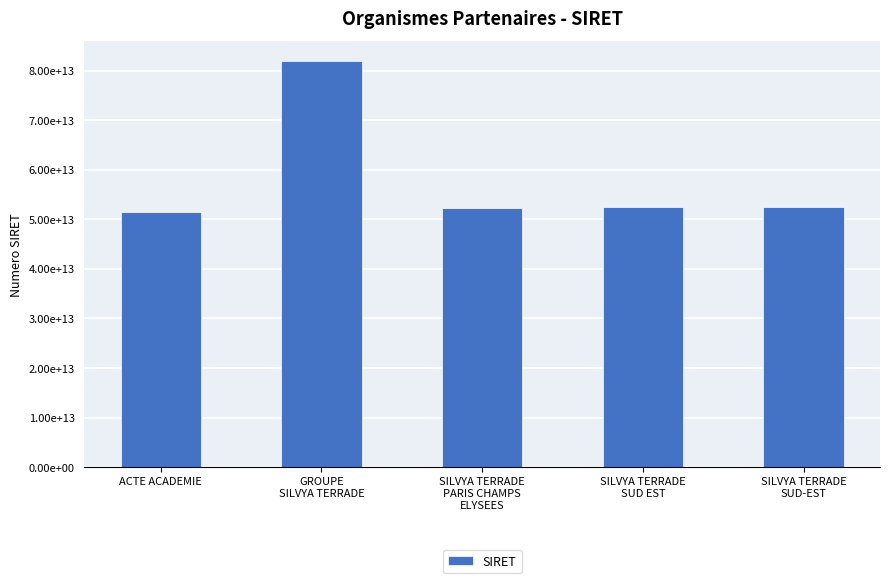

Reading left to right, what are all the values shown in this chart?

ACTE ACADEMIE=51519720000022	GROUPE
SILVYA TERRADE=81891636300026	SILVYA TERRADE
PARIS CHAMPS
ELYSEES=52265980400044	SILVYA TERRADE
SUD EST=52407208900021	SILVYA TERRADE
SUD-EST=52407208900146